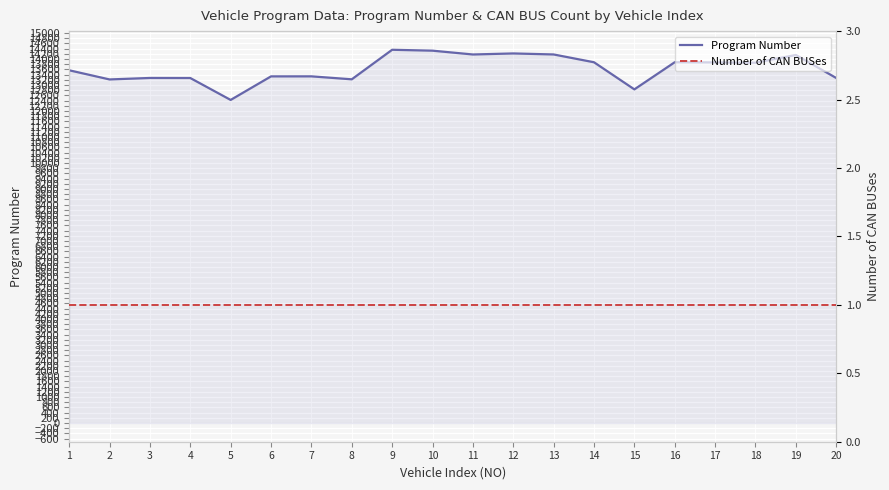

At which label is Program Number closest to 13392?

7